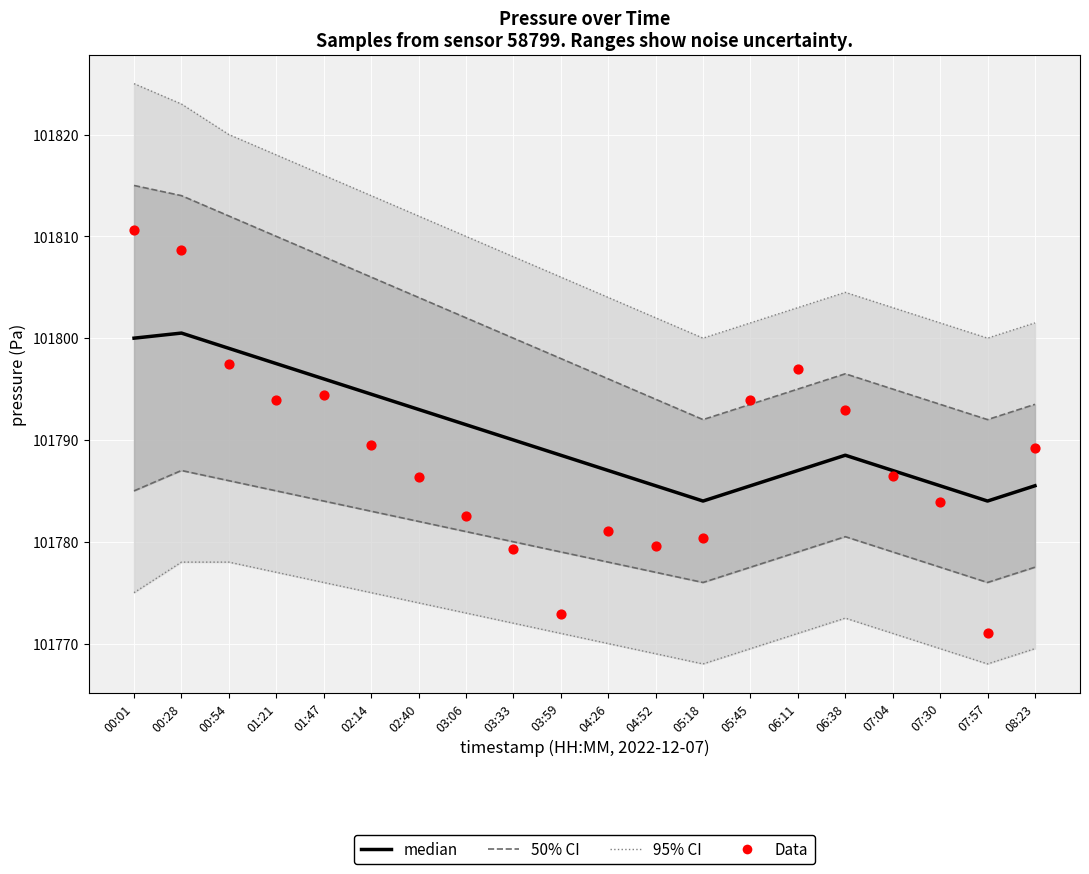

What is the total value across all series at 03:33?

203569.2